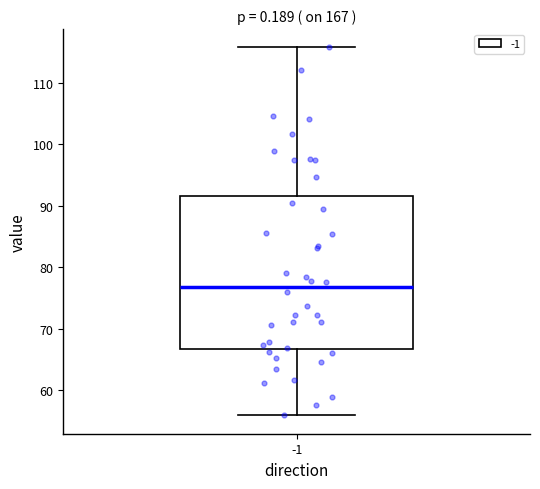

Transcribe this box plot: give where the median line is, the range the box spans, and where the two whiskers end, as read against the y-axis. The values are not printed on the chart, so give them approximately, as read against the axis.

median 77, box 67 to 92, whiskers 56 to 116